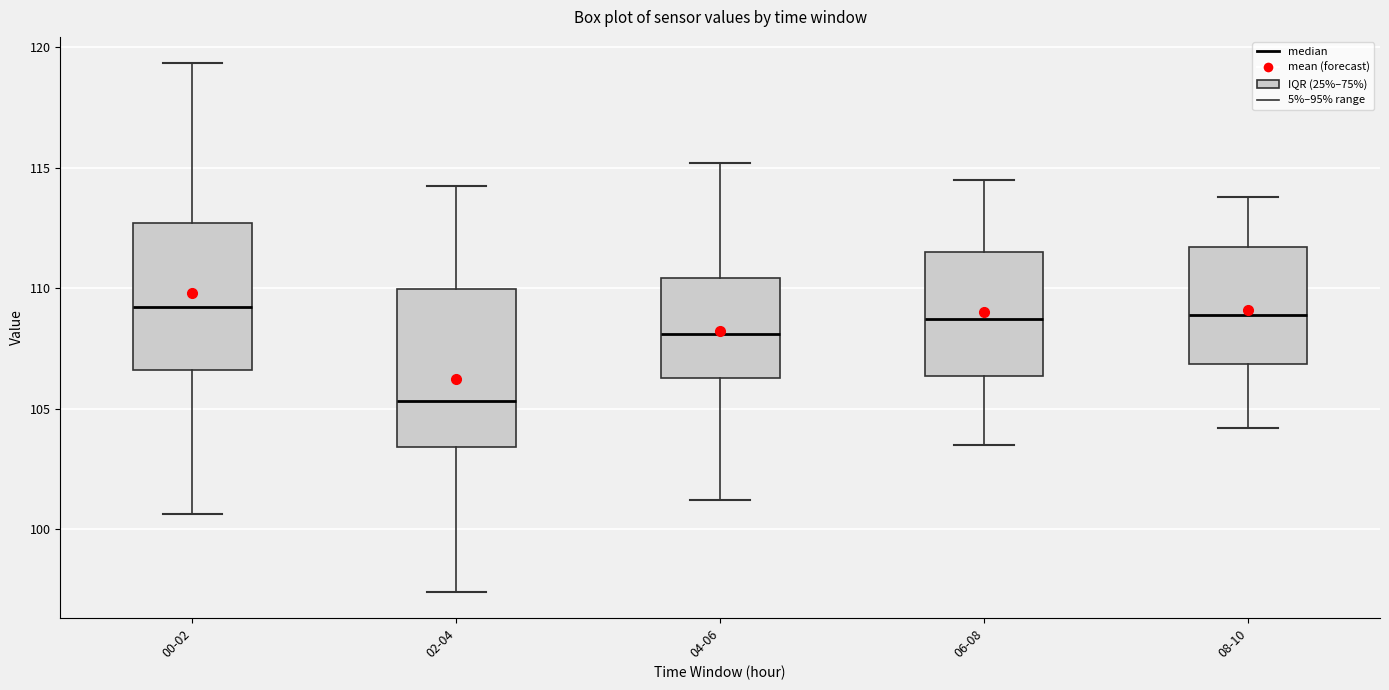

Which box has the lowest median line?

02-04